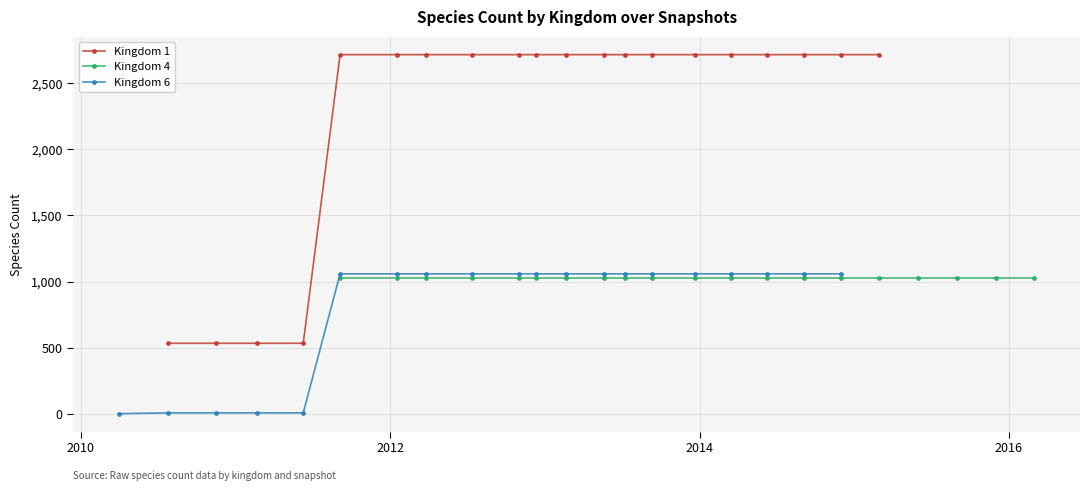

What is the value of the Kingdom 1 point at the 17th from the left?

2715